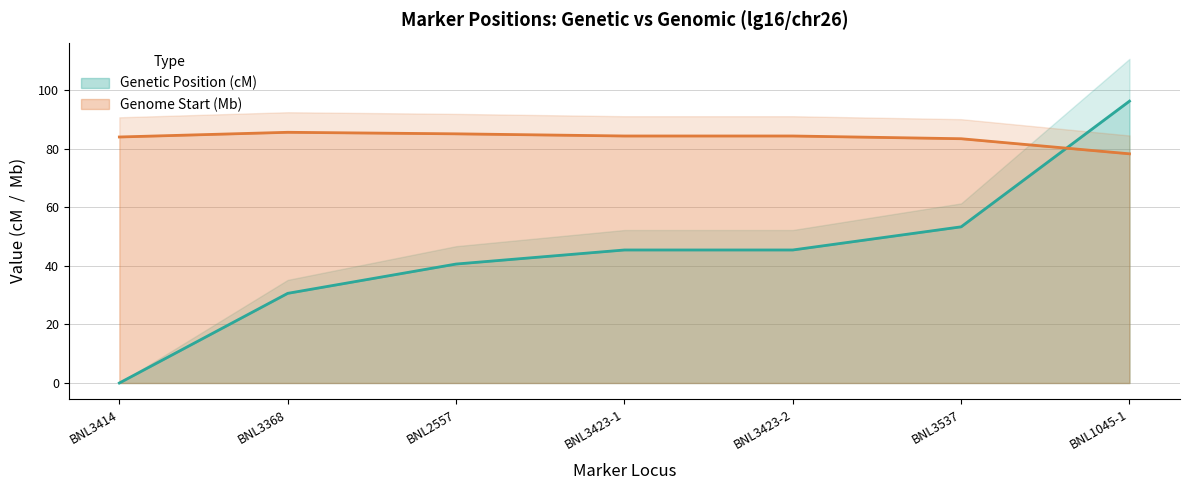

Is the value of Genetic Position (cM) at BNL3423-2 greater than the value of Genome Start (bp) at BNL3414?

No